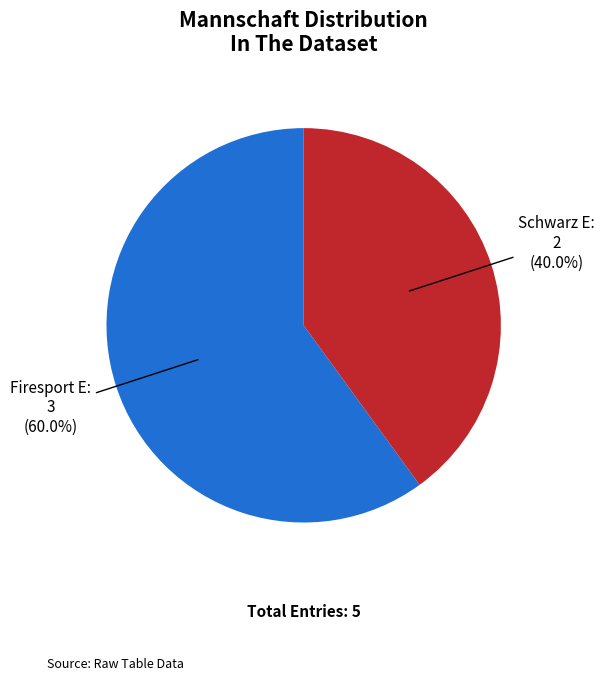

How many slices are in this pie chart?

2